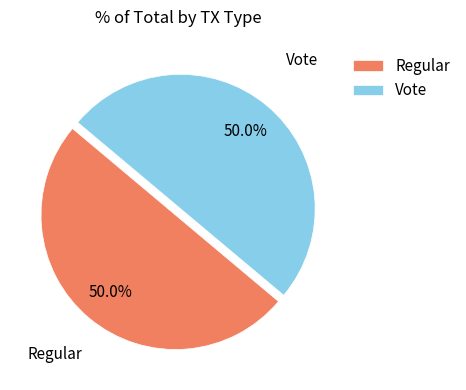

How many segments does this pie chart have?

2